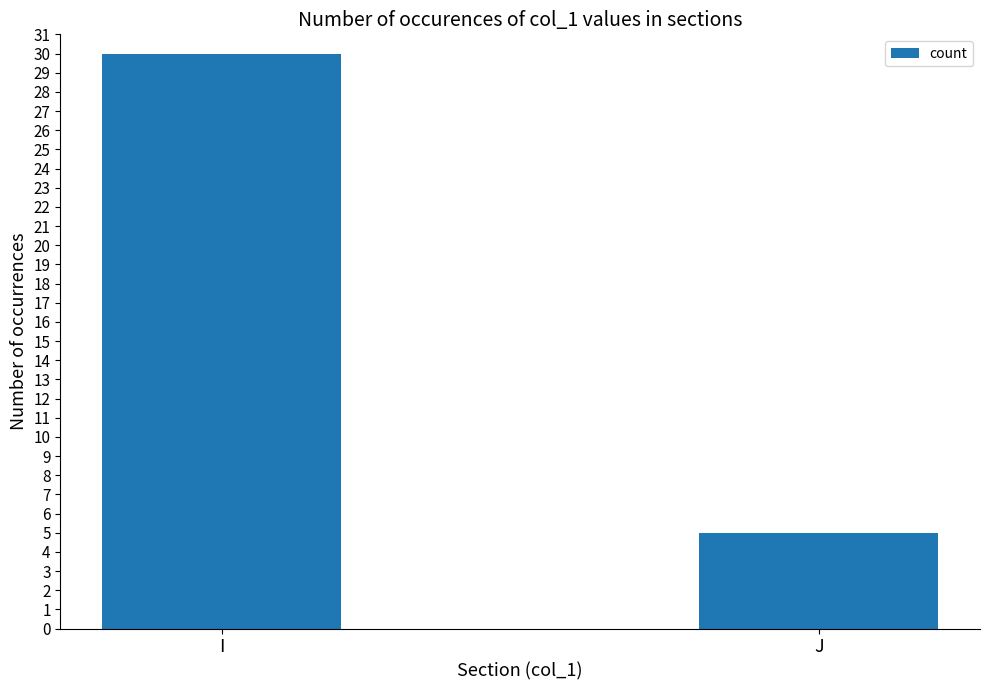

What is the value of the 2nd bar from the left?

5